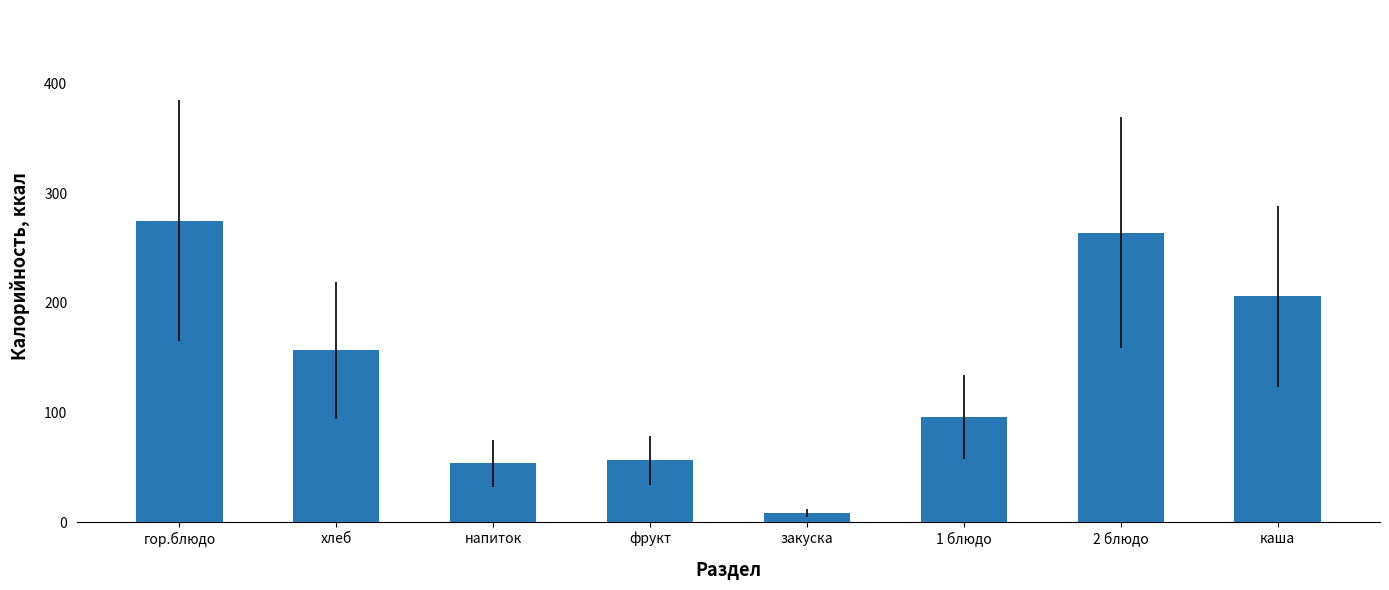

What is the change in value from 1 блюдо to каша?

+110.2